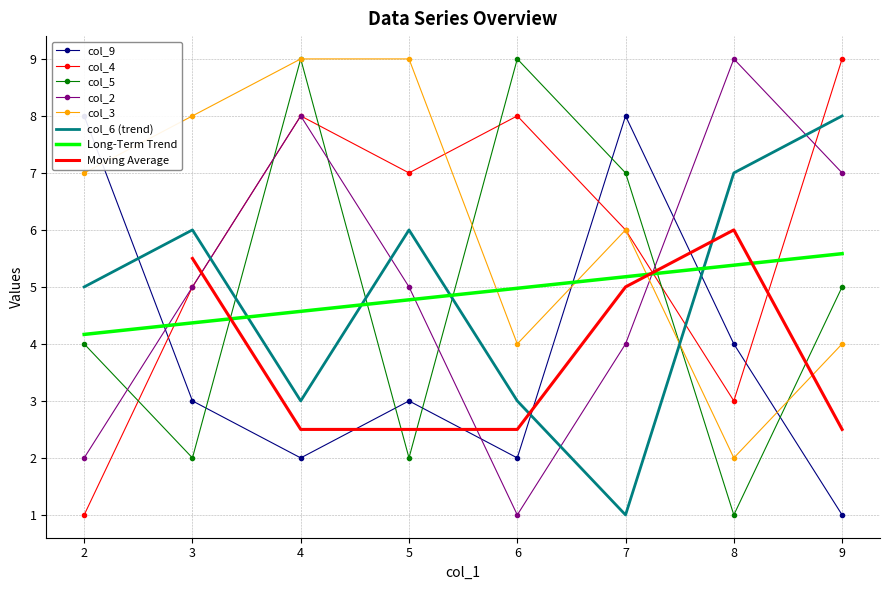

Which series has the largest total across all categories?

col_3